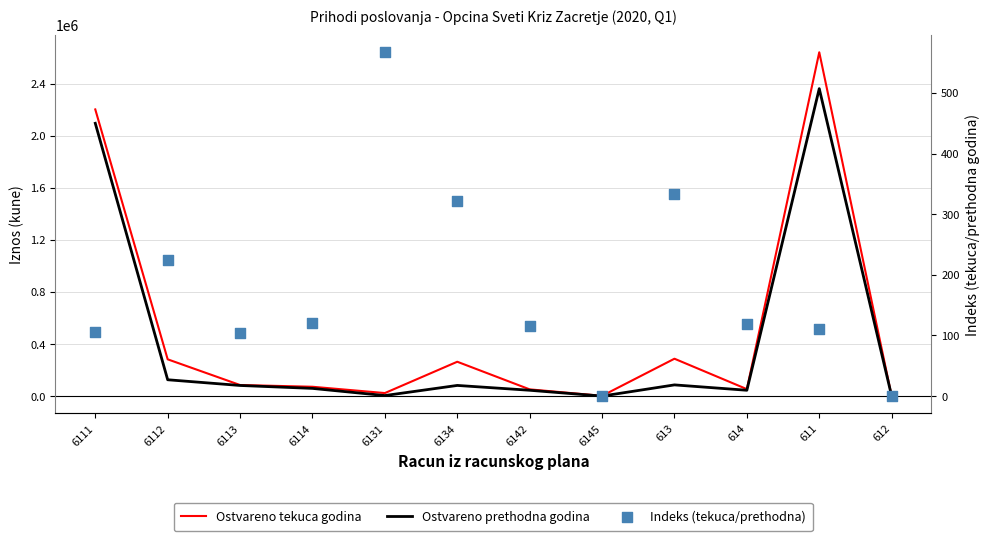

At which category is the sum across all series the highest?

611